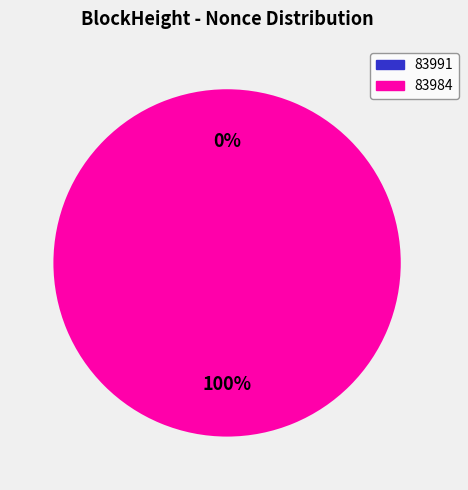

What is the total percentage of 83984 and 83991?

100.0%